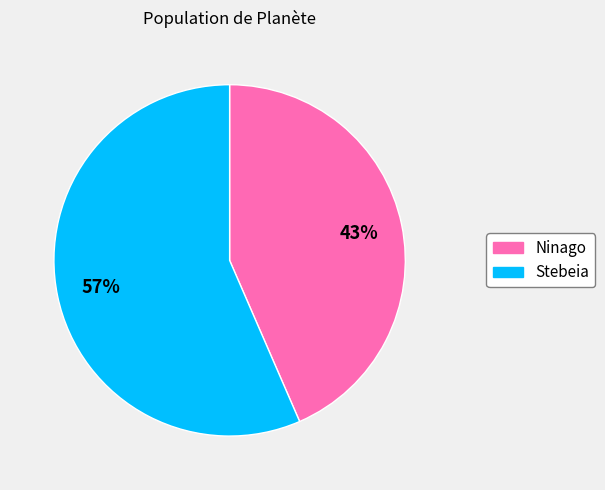

Does Ninago account for over 50% of the chart?

No